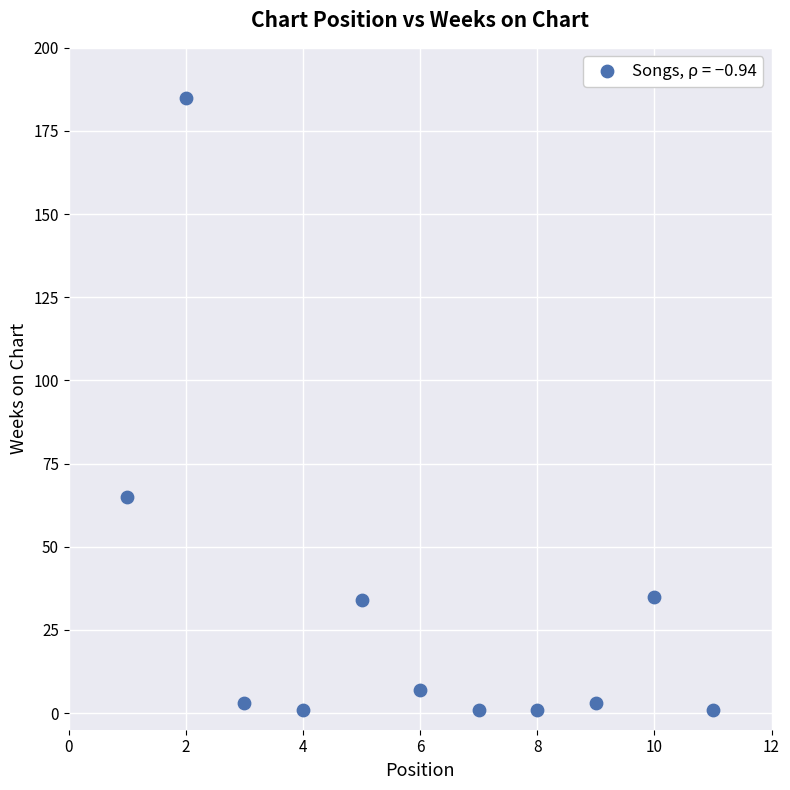

What is the average X value?

6